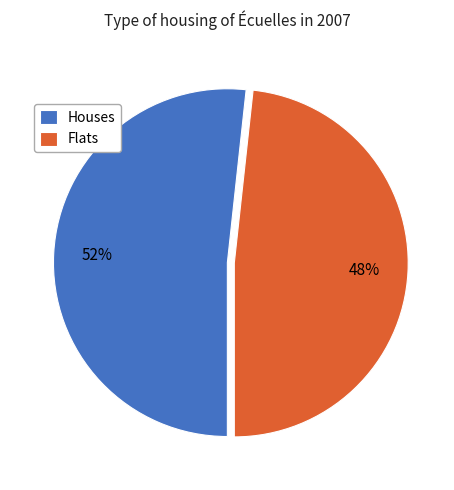

Count the number of slices in the pie.

2